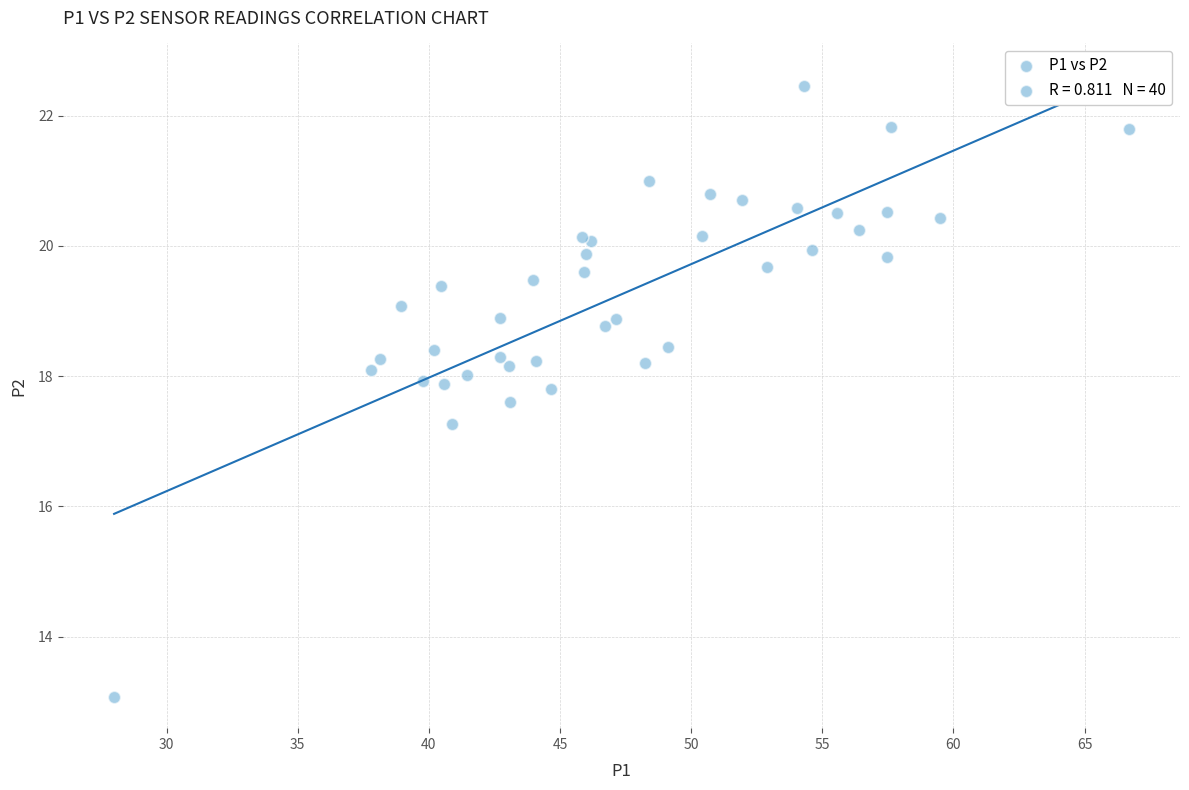

What Y value in the scatter plot is closest to 17?

17.3